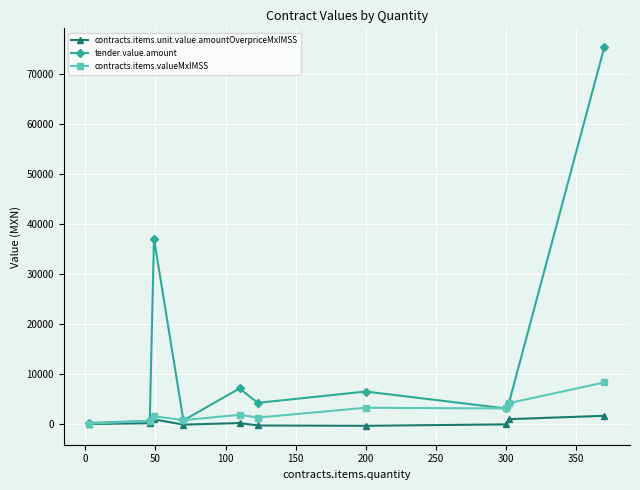

True or false: contracts.items.valueMxIMSS has more than 0 interior local peaks.

True